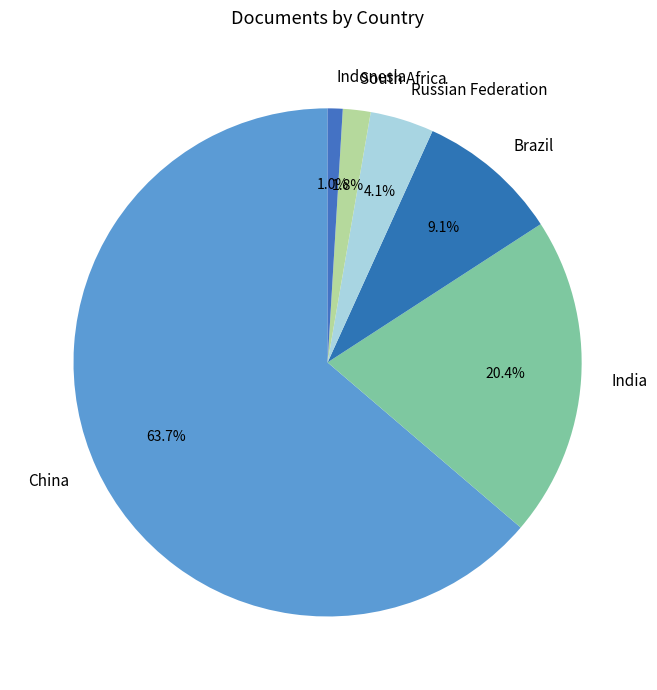

How many slices are in this pie chart?

6